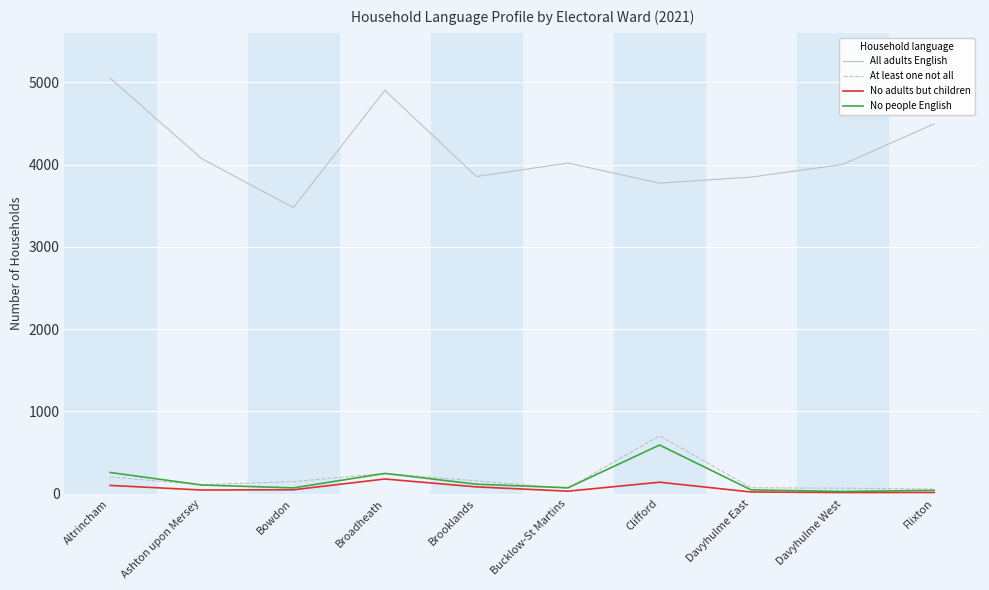

What is the highest value of the No adults but children series?

178